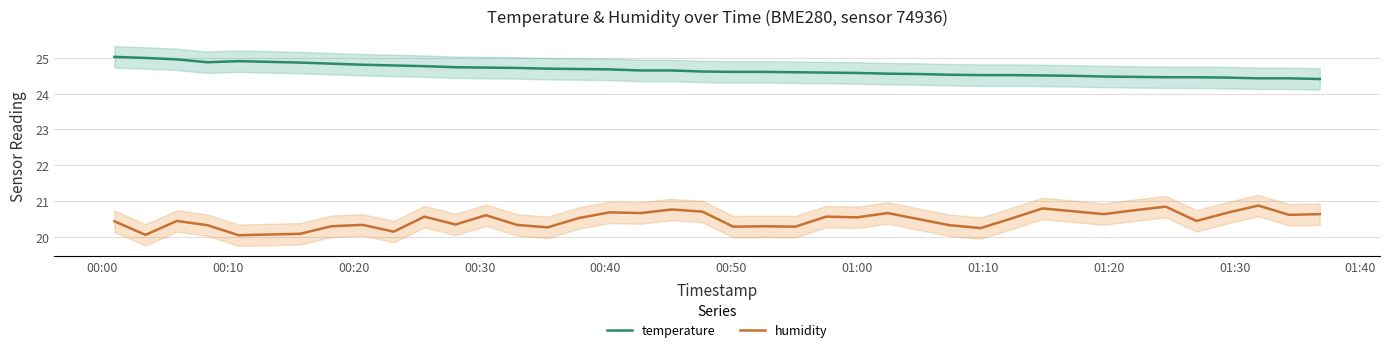

Reading left to right, list all the values displayed in this chart.

temperature: 25.0	25.0	25.0	24.9	24.9	24.9	24.9	24.8	24.8	24.8	24.8	24.7	24.7	24.7	24.7	24.7	24.7	24.6	24.6	24.6	24.6	24.6	24.6	24.6	24.6	24.6	24.6	24.5	24.5	24.5	24.5	24.5	24.5	24.5	24.5	24.5	24.4	24.4	24.4	24.4
humidity: 20.4	20.1	20.4	20.3	20.0	20.1	20.1	20.3	20.3	20.1	20.6	20.3	20.6	20.3	20.3	20.5	20.7	20.7	20.8	20.7	20.3	20.3	20.3	20.6	20.5	20.7	20.5	20.3	20.2	20.5	20.8	20.7	20.6	20.7	20.8	20.4	20.7	20.9	20.6	20.6